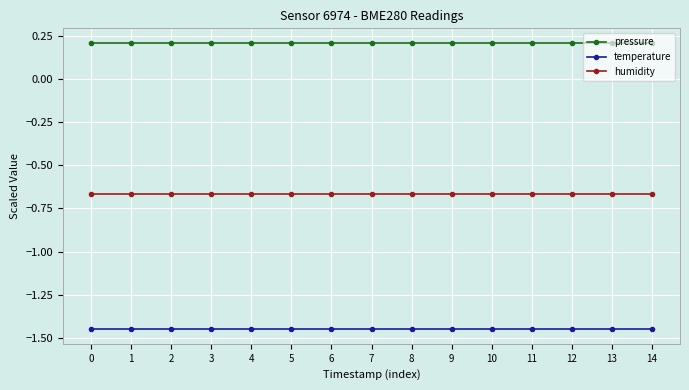

True or false: pressure and humidity cross at least once.

False